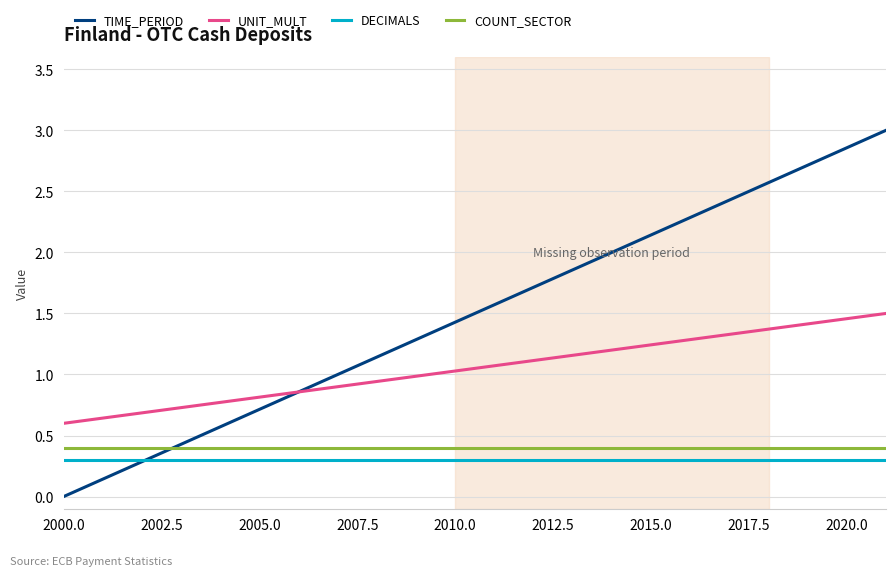

True or false: DECIMALS and UNIT_MULT intersect in this chart.

False